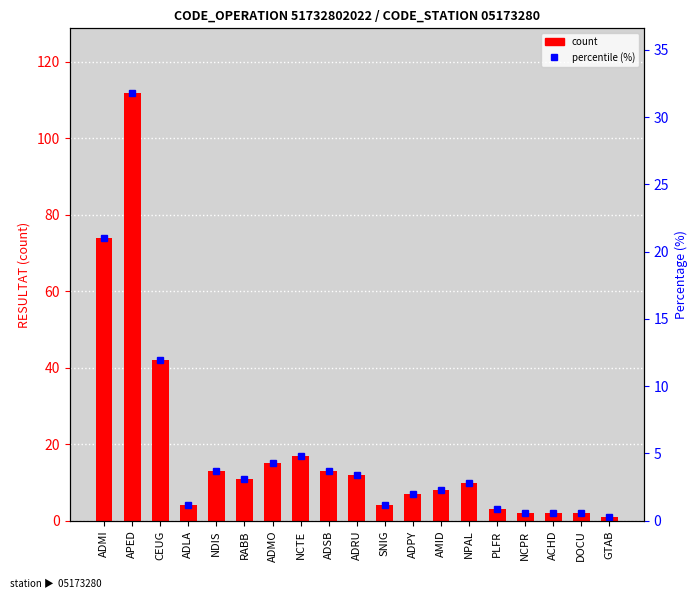

Rank the series by their maximum value, from lowest to highest.

percentile (%), RESULTAT (count)